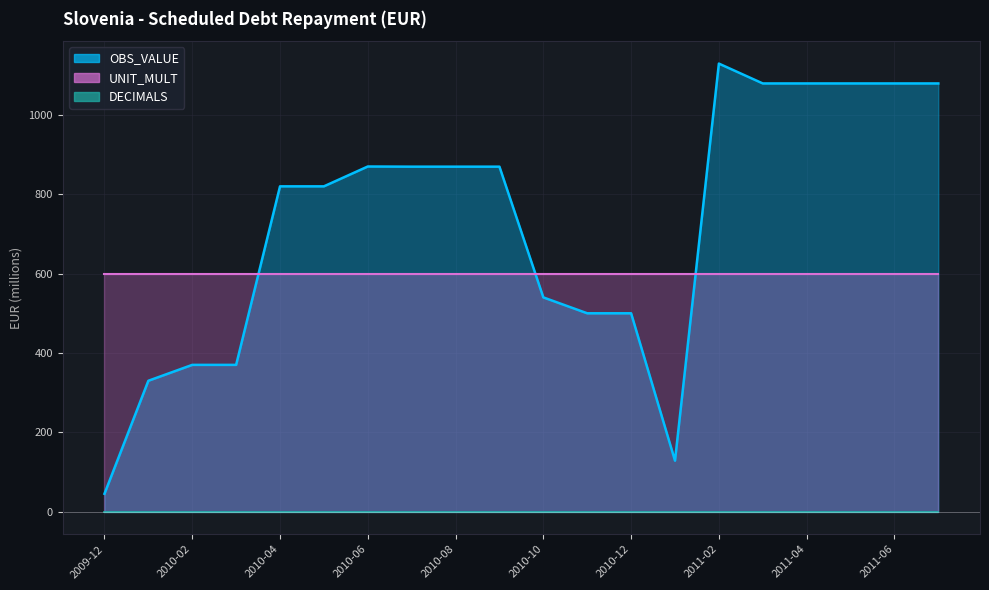

True or false: UNIT_MULT has more than 0 points higher than both neighbors.

False